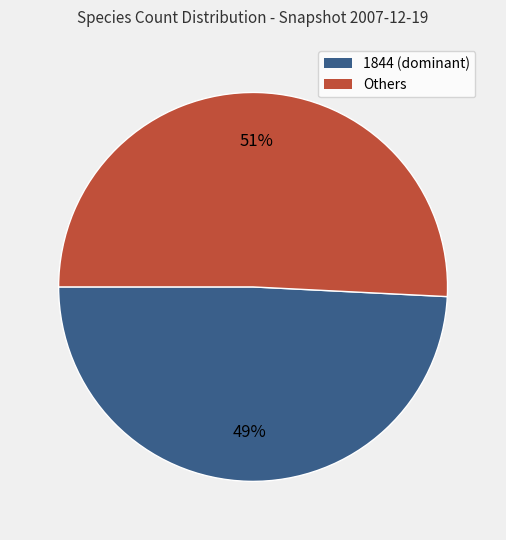

What is the smallest slice in the pie chart?

1844 (dominant)